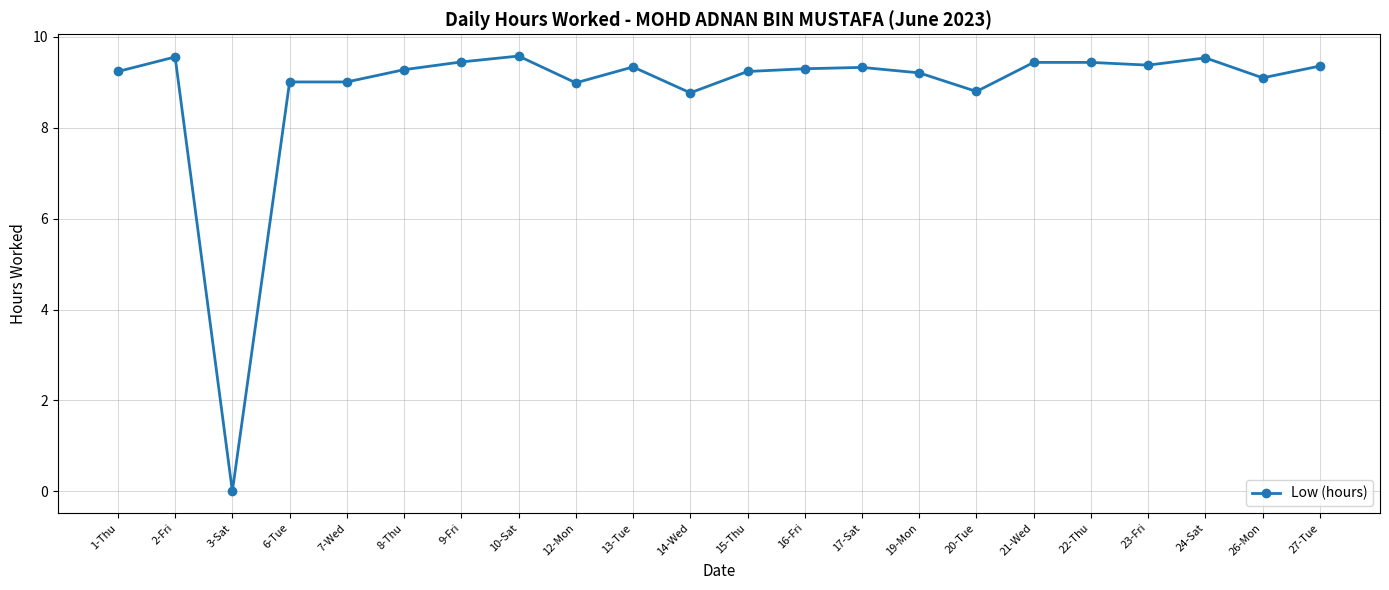

What is the sum of all values?

194.4